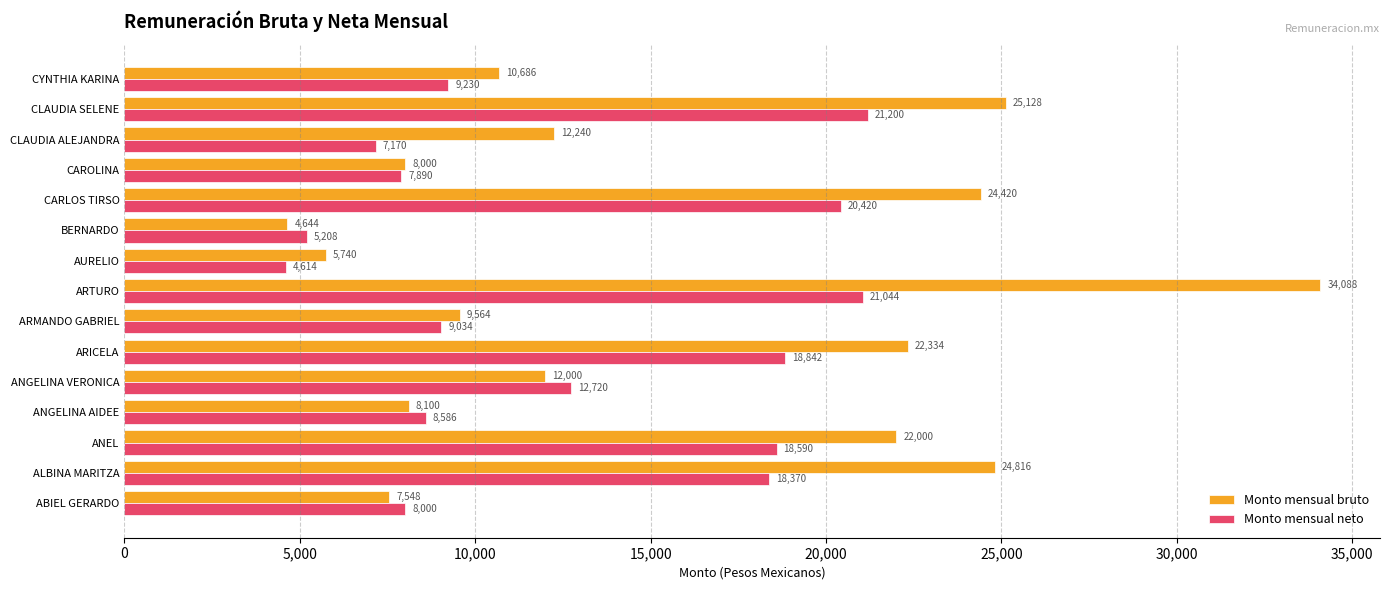

At which label is Monto mensual bruto closest to 19366?

ANEL